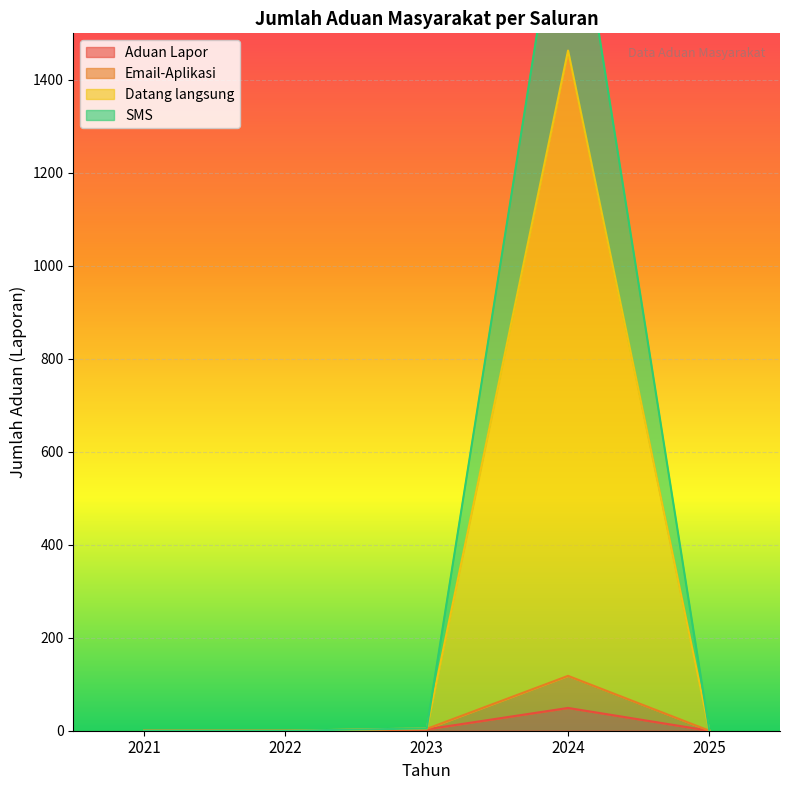

What is the difference between the second highest and second lowest values in the SMS series?

4